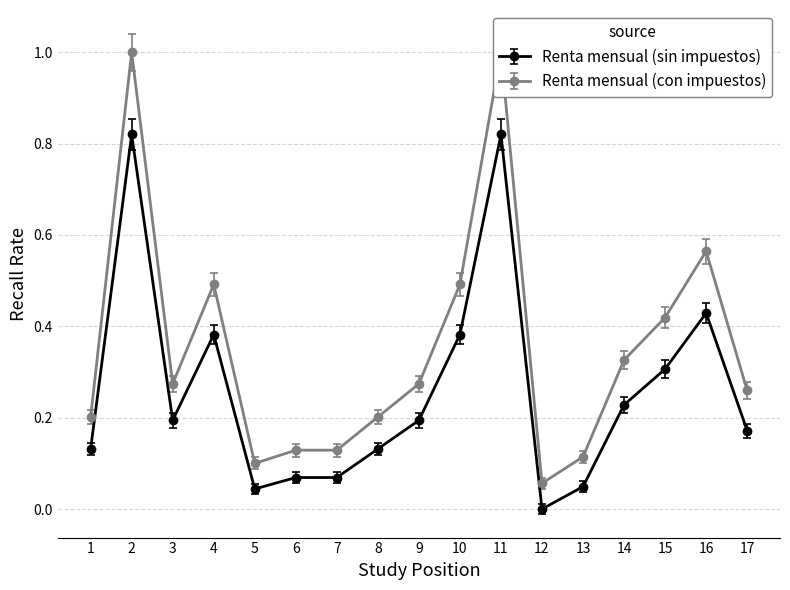

The value of Renta mensual (con impuestos) at 13 is 0.1. True or false?

True